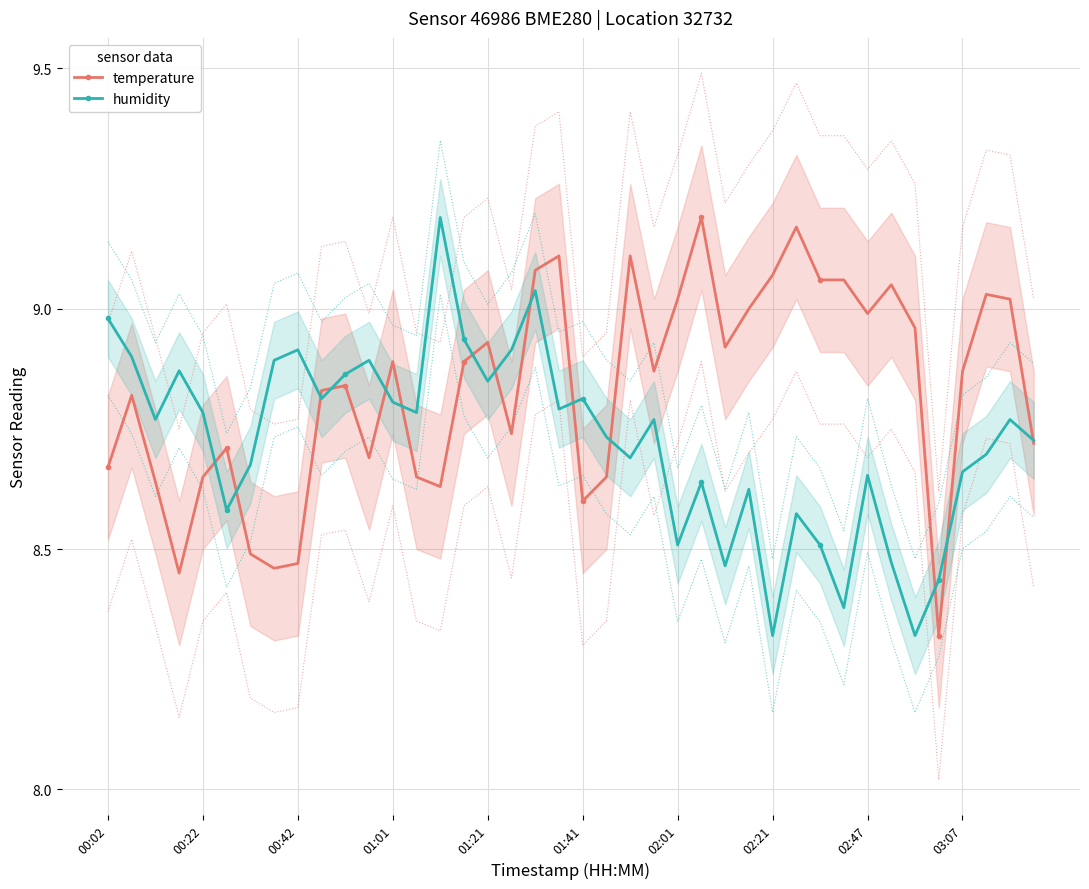

Which series has the widest spread of values?

temperature